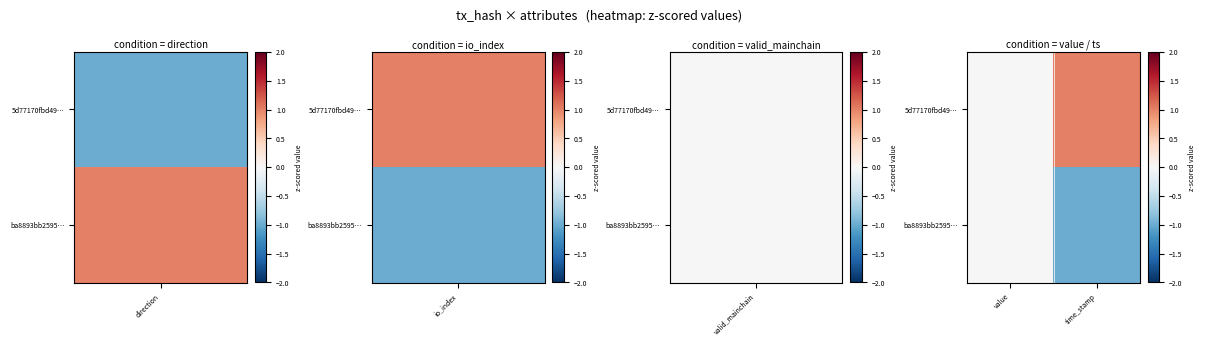

At how many categories does at least one series exceed 0?

1